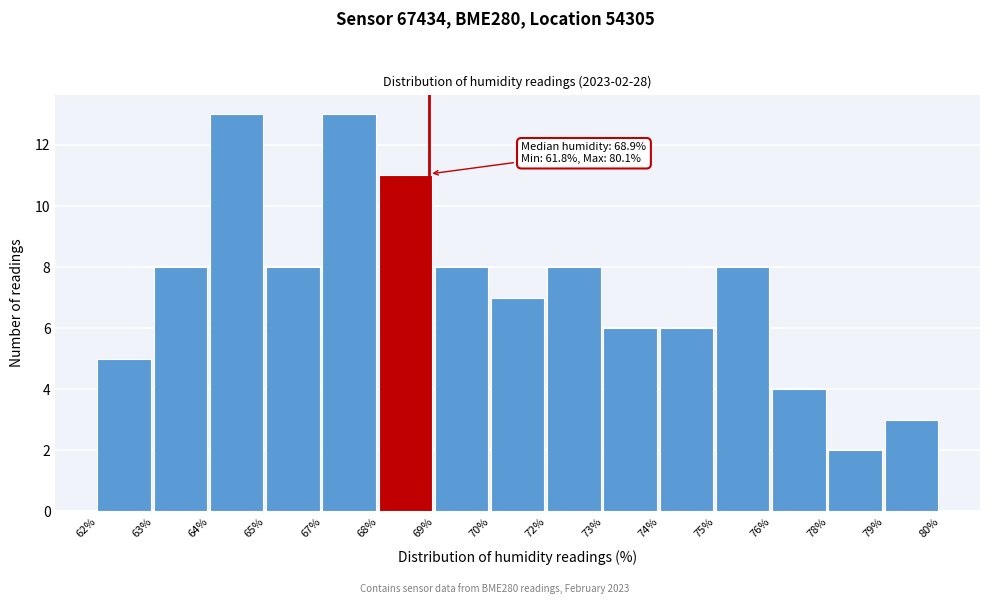

Reading left to right, list all the values displayed in this chart.

5	8	13	8	13	11	8	7	8	6	6	8	4	2	3